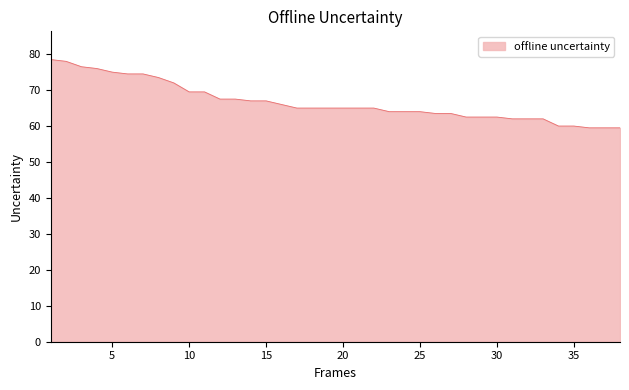

What is the smallest value displayed?

59.5